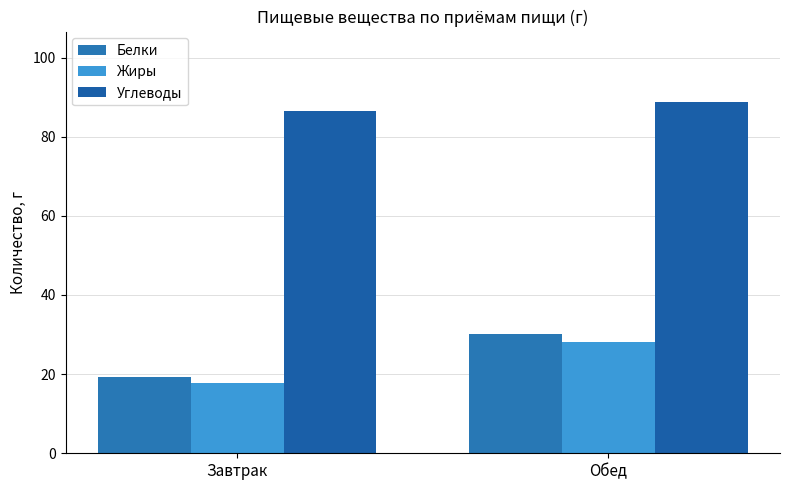

Are the bars horizontal?

No